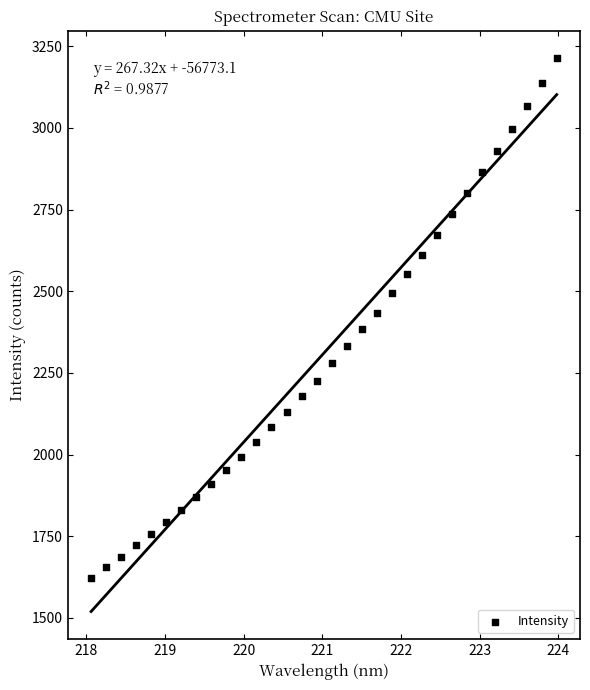

What is the range of X values (max minus min)?

5.9